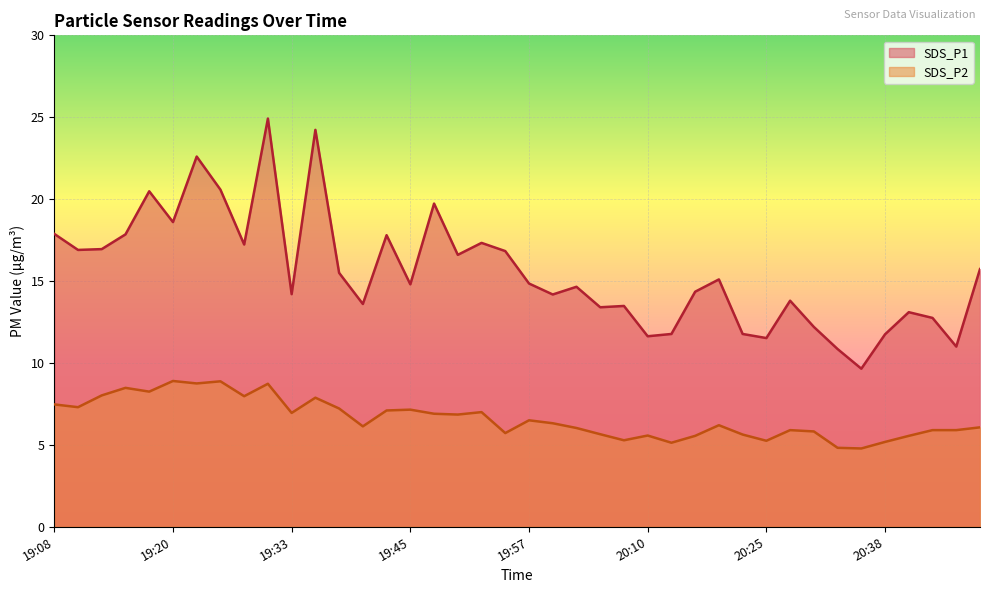

What is the difference between the highest and lowest values at 20:46?

5.1